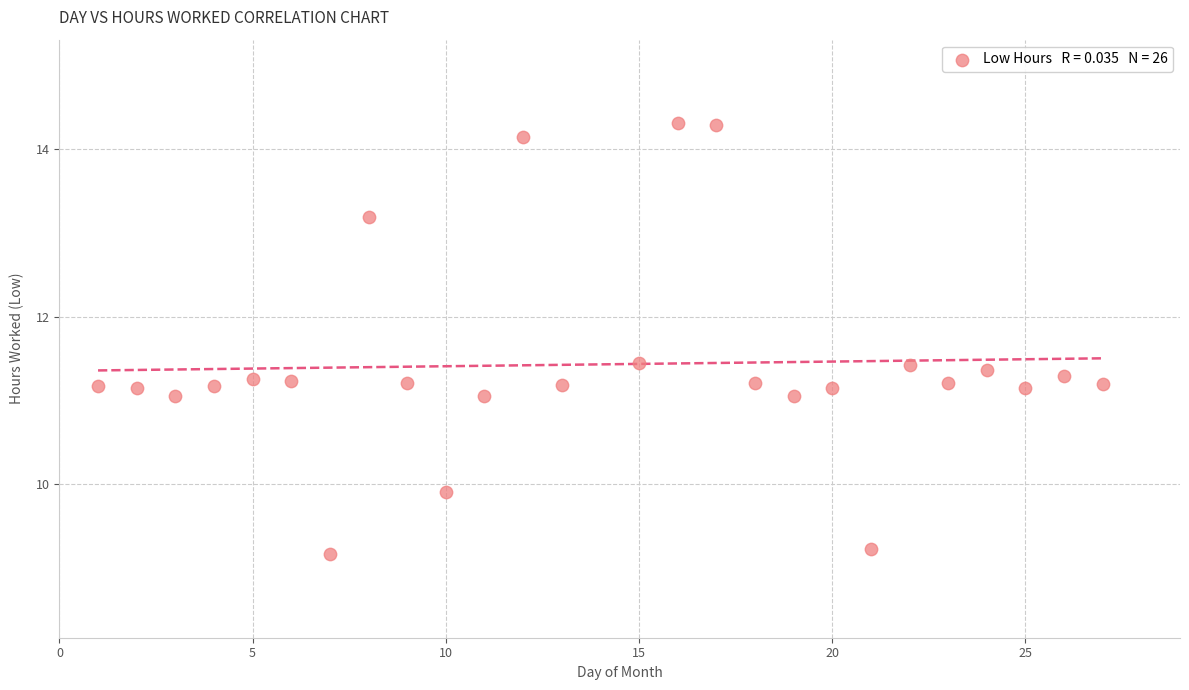

What is the range of Y values (max minus min)?

5.1